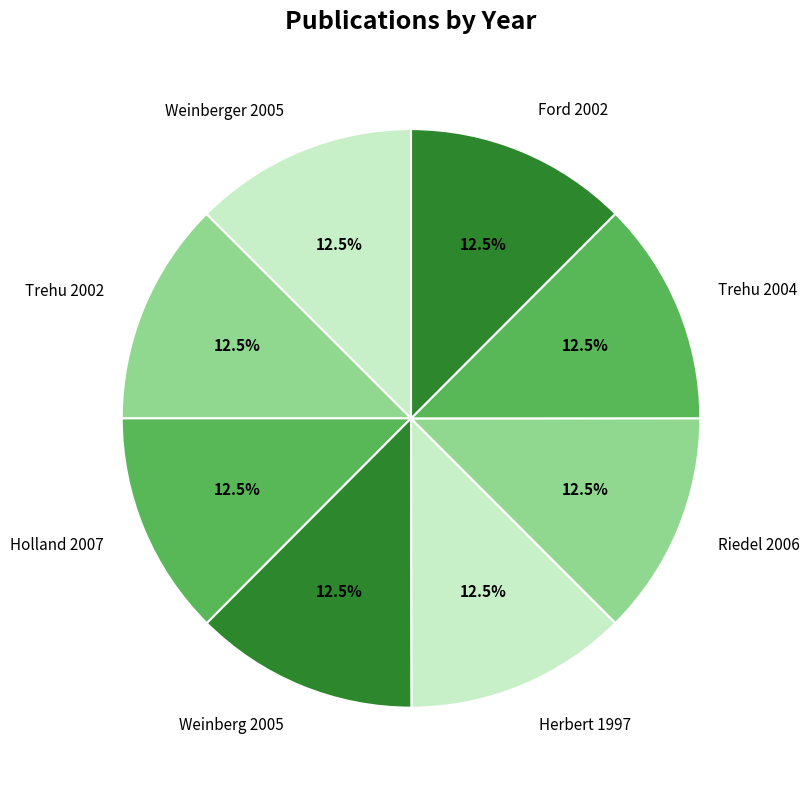

Combined, what portion of the pie is Riedel 2006 and Weinberg 2005?

25.0%